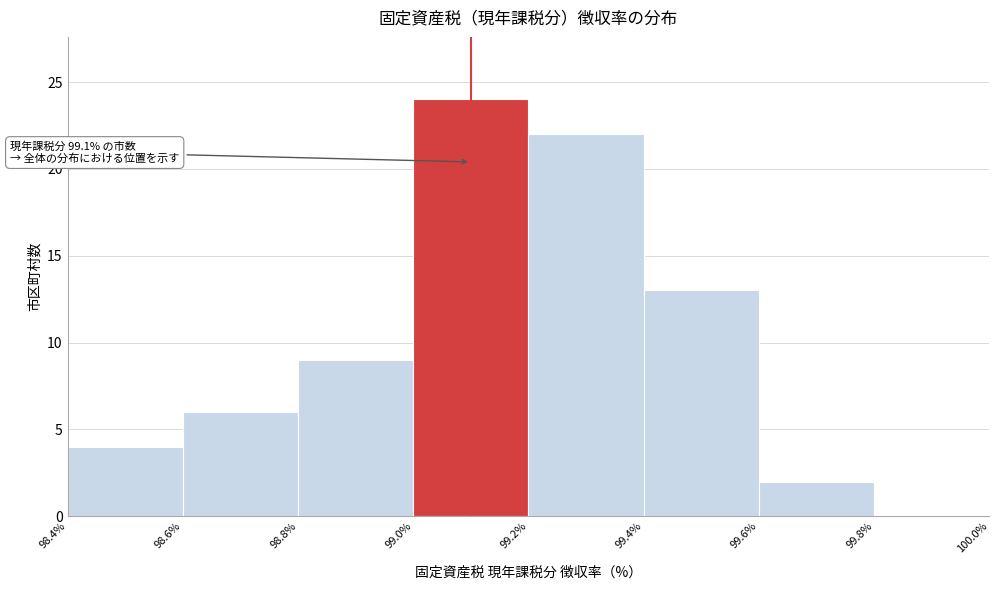

Which range on the x-axis has the tallest bar?

99.0% to 99.2%